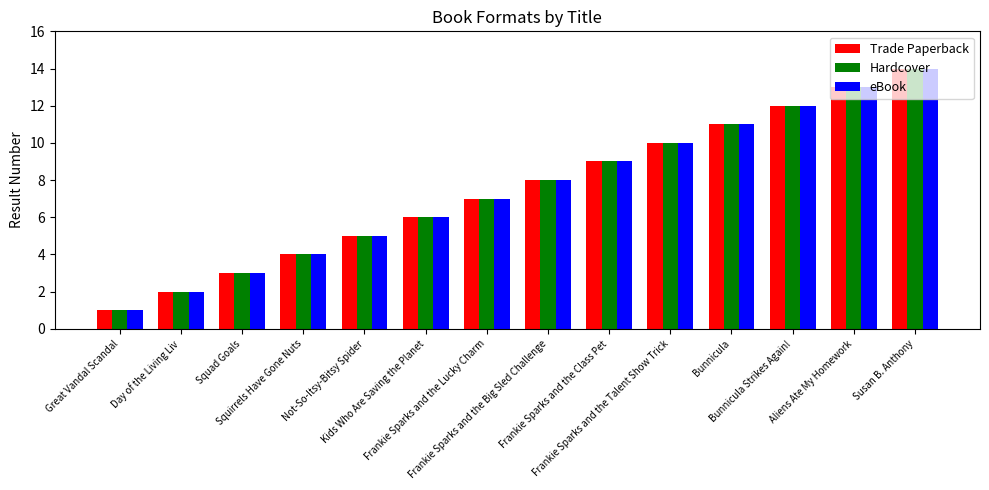

What is the difference between the maximum and minimum values in the eBook series?

13